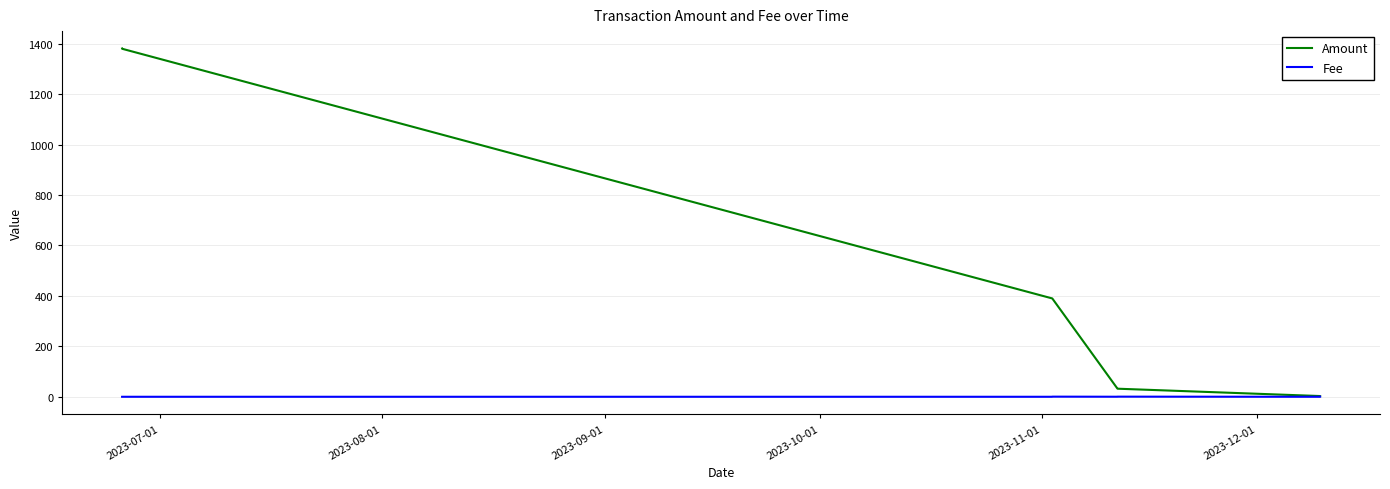

Rank the series by their average value, from highest to lowest.

Amount, Fee